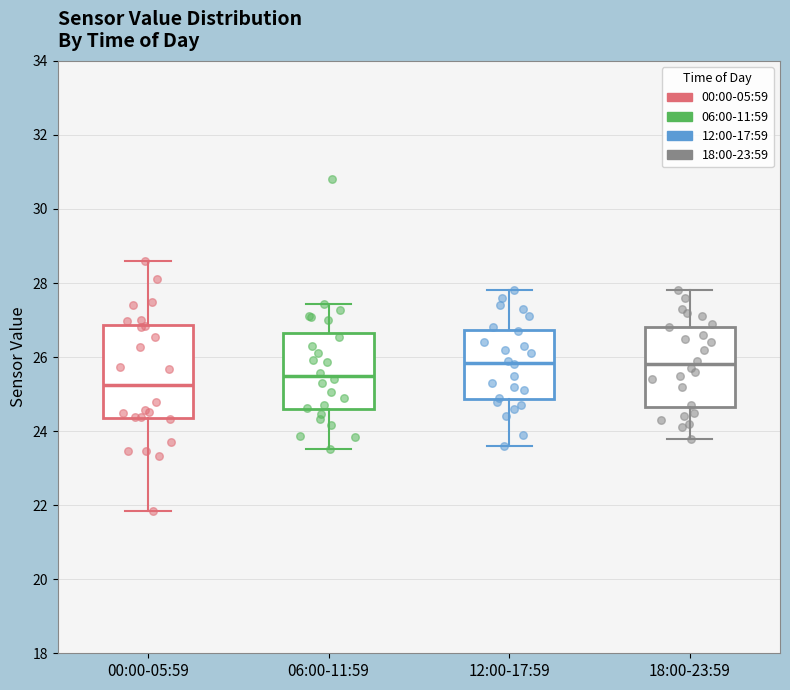

Reading left to right, read every box against the y-axis: the position of its median line, the range the box covers, and the ends of its whiskers. The values are not printed on the chart, so give them approximately, as read against the axis.

00:00-05:59: median 25.2, box 24.4 to 26.8, whiskers 21.8 to 28.6
06:00-11:59: median 25.4, box 24.6 to 26.6, whiskers 23.6 to 27.4
12:00-17:59: median 25.8, box 24.8 to 26.8, whiskers 23.6 to 27.8
18:00-23:59: median 25.8, box 24.6 to 26.8, whiskers 23.8 to 27.8